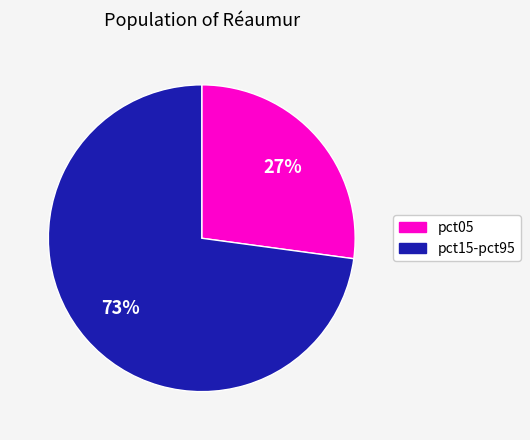

To the nearest percent, what is the difference between the largest and smallest slice percentages?

46%